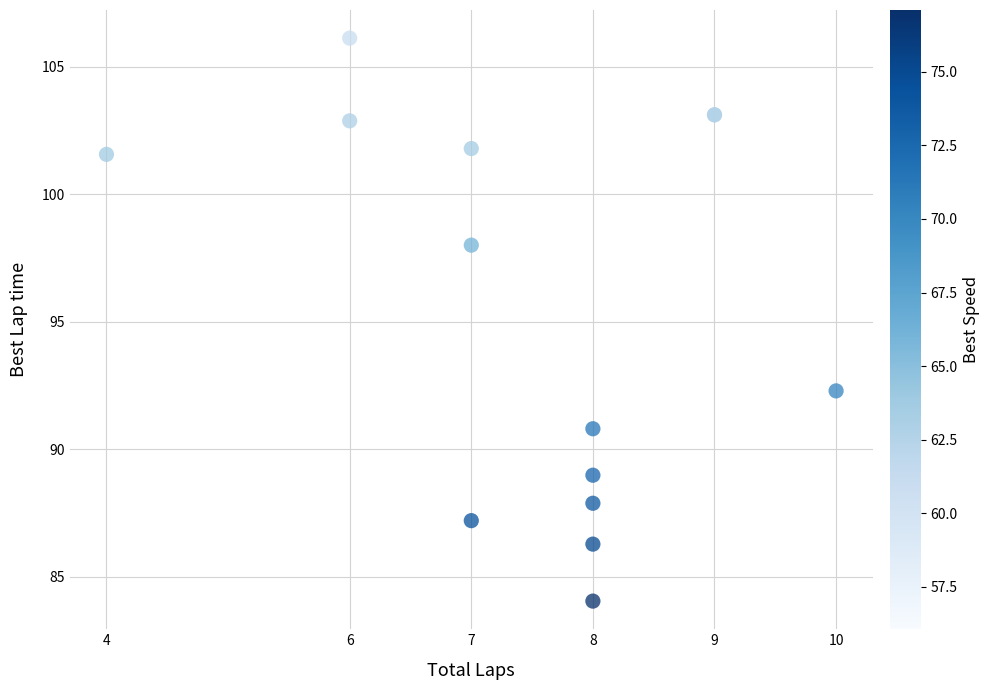

What Y value in the scatter plot is closest to 95?

92.3